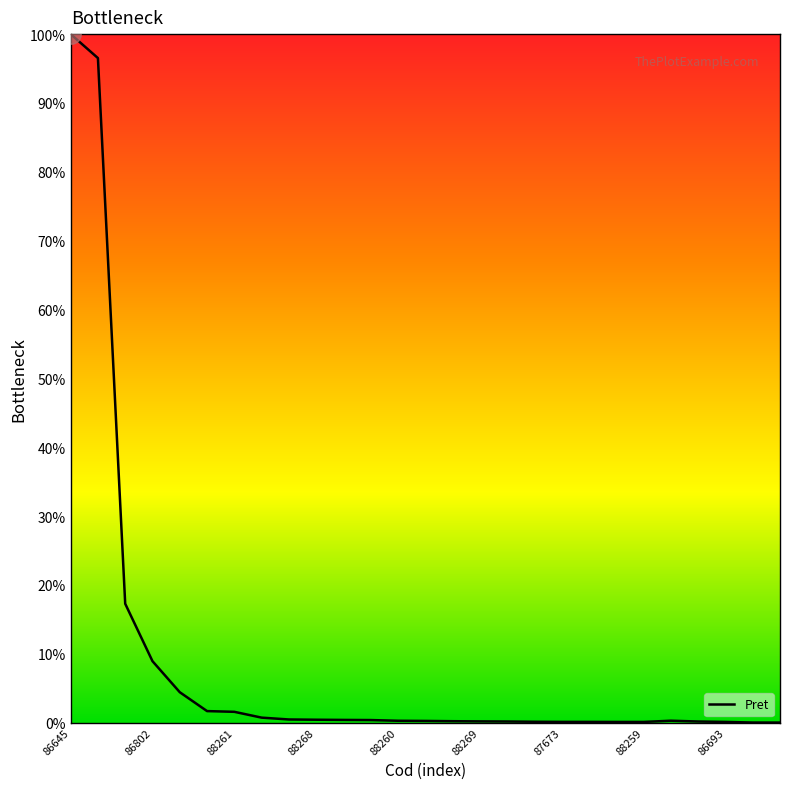

What is the maximum value shown in the chart?

100.0